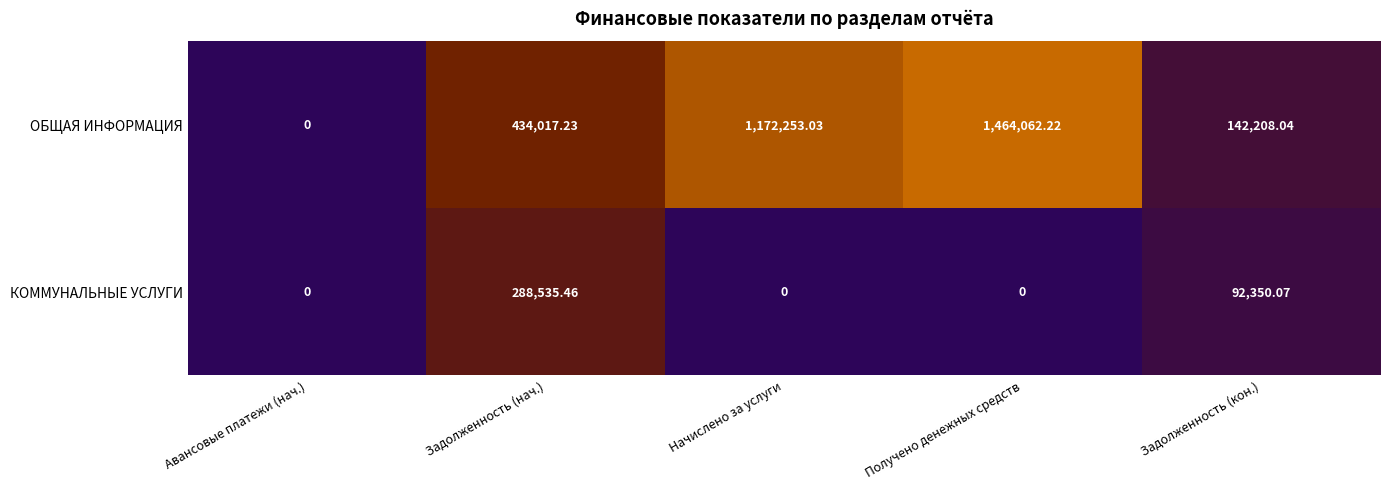

Which category has the highest value in the ОБЩАЯ ИНФОРМАЦИЯ series?

Получено денежных средств